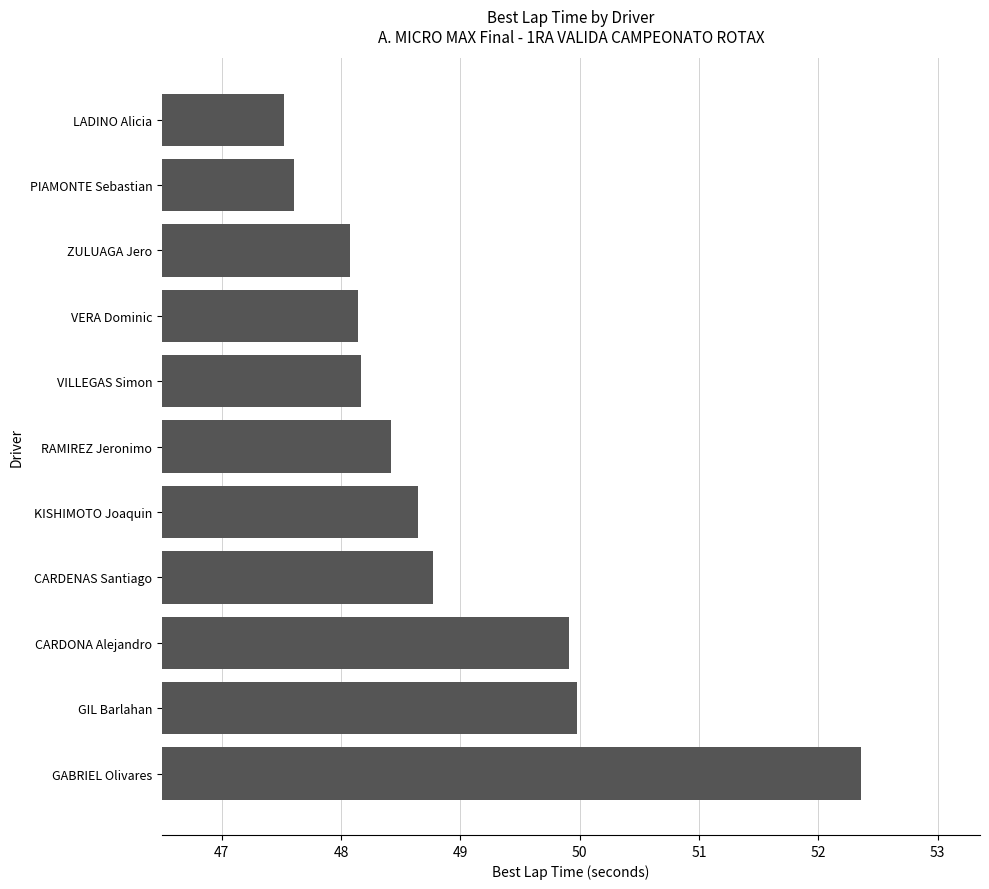

The chart shows a value of 11.7 at PIAMONTE Sebastian. True or false?

False